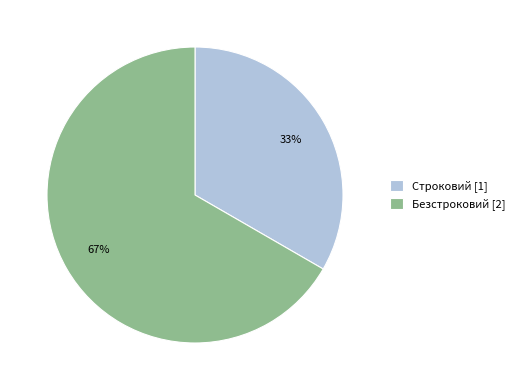

How many segments does this pie chart have?

2